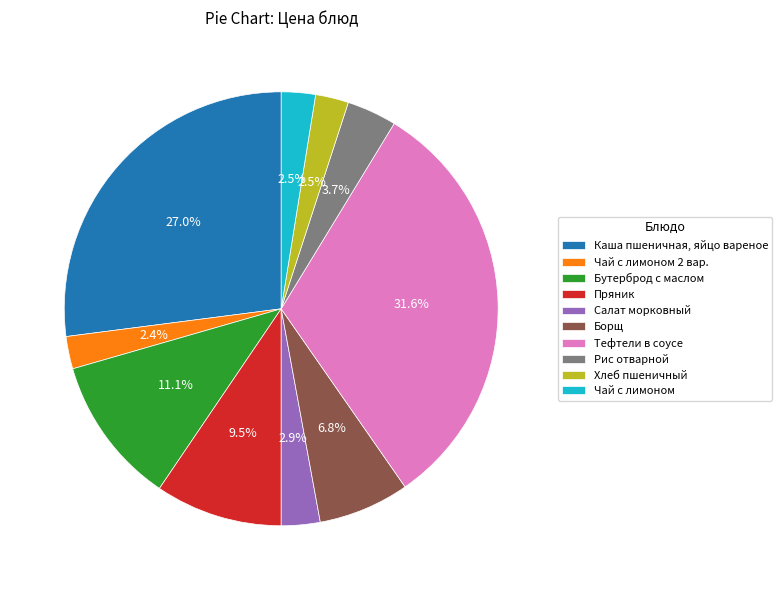

What portion of the pie excludes Пряник?

90.5%